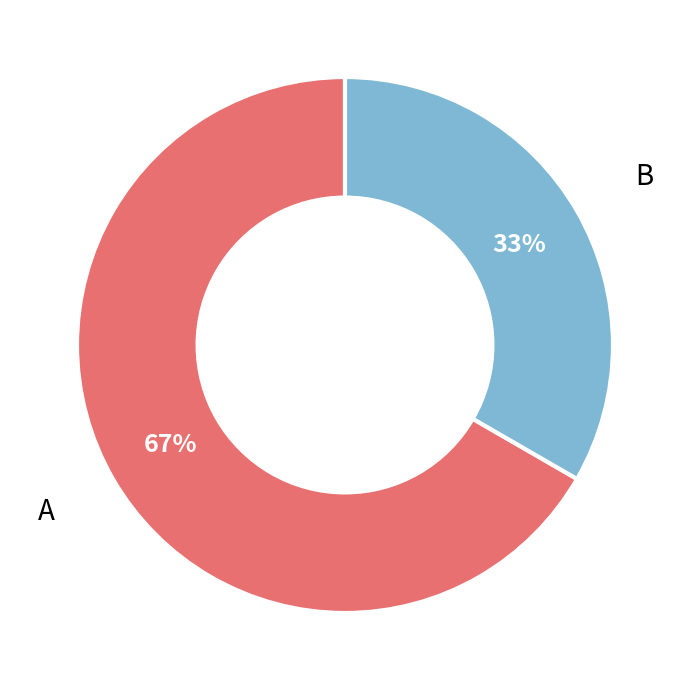

Do A and B together represent more than half of the pie?

Yes